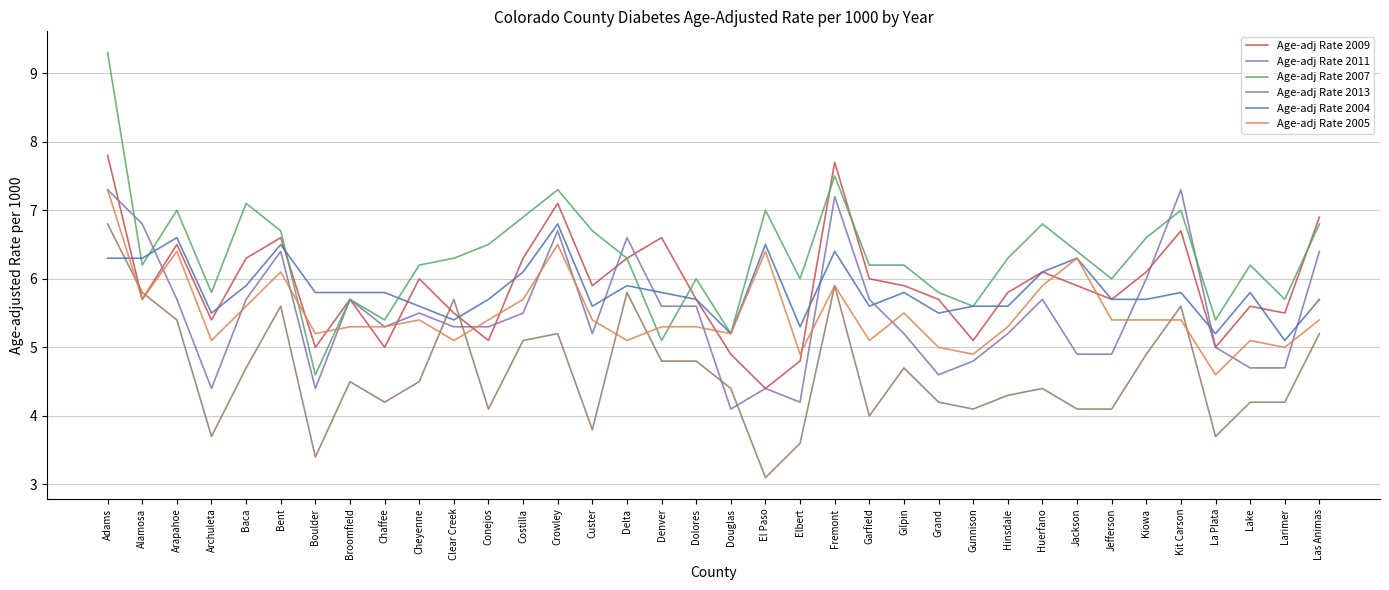

How many interior local peaks does the Age-adj Rate 2009 series have?

10